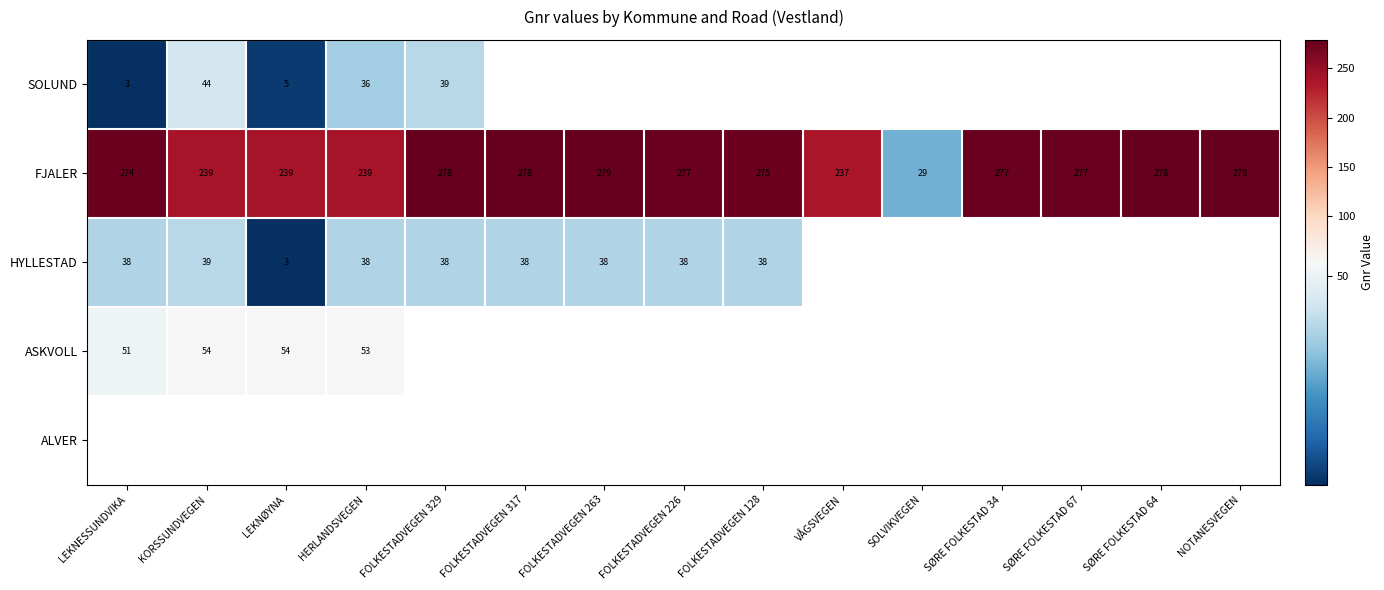

What is the sum of the HYLLESTAD values at FOLKESTADVEGEN 128 and FOLKESTADVEGEN 329?

76